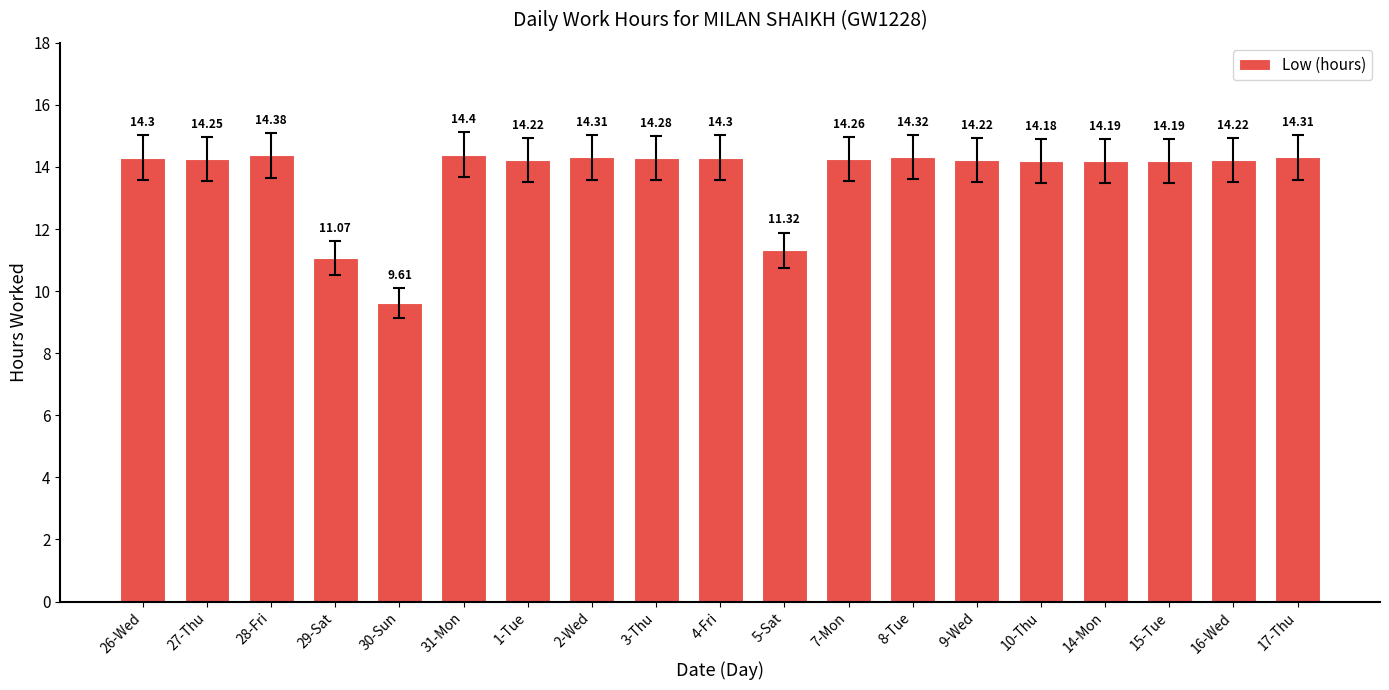

What is the sum of all values?

260.3